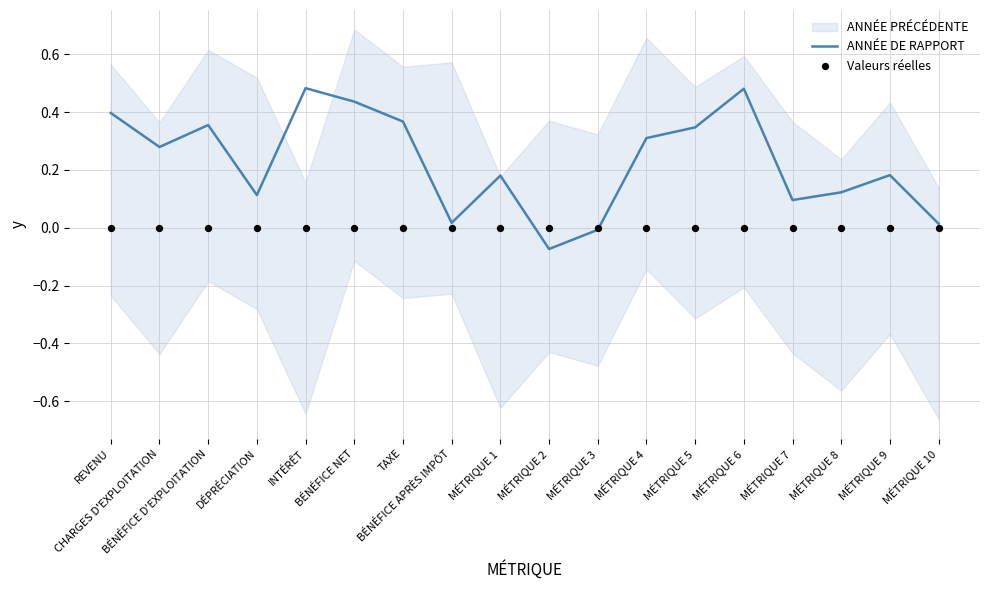

At how many categories does at least one series exceed 0?

16